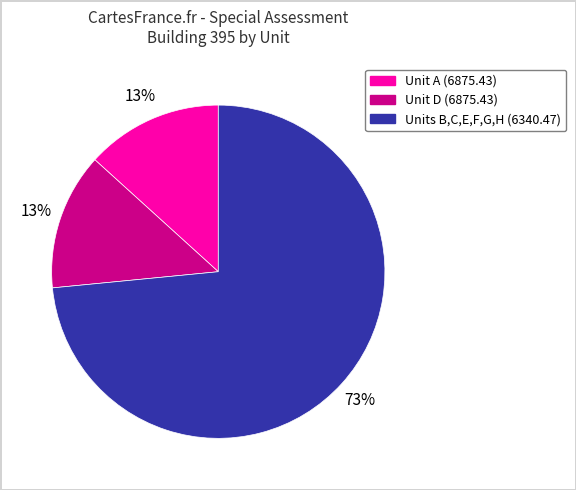

Count the number of slices in the pie.

3